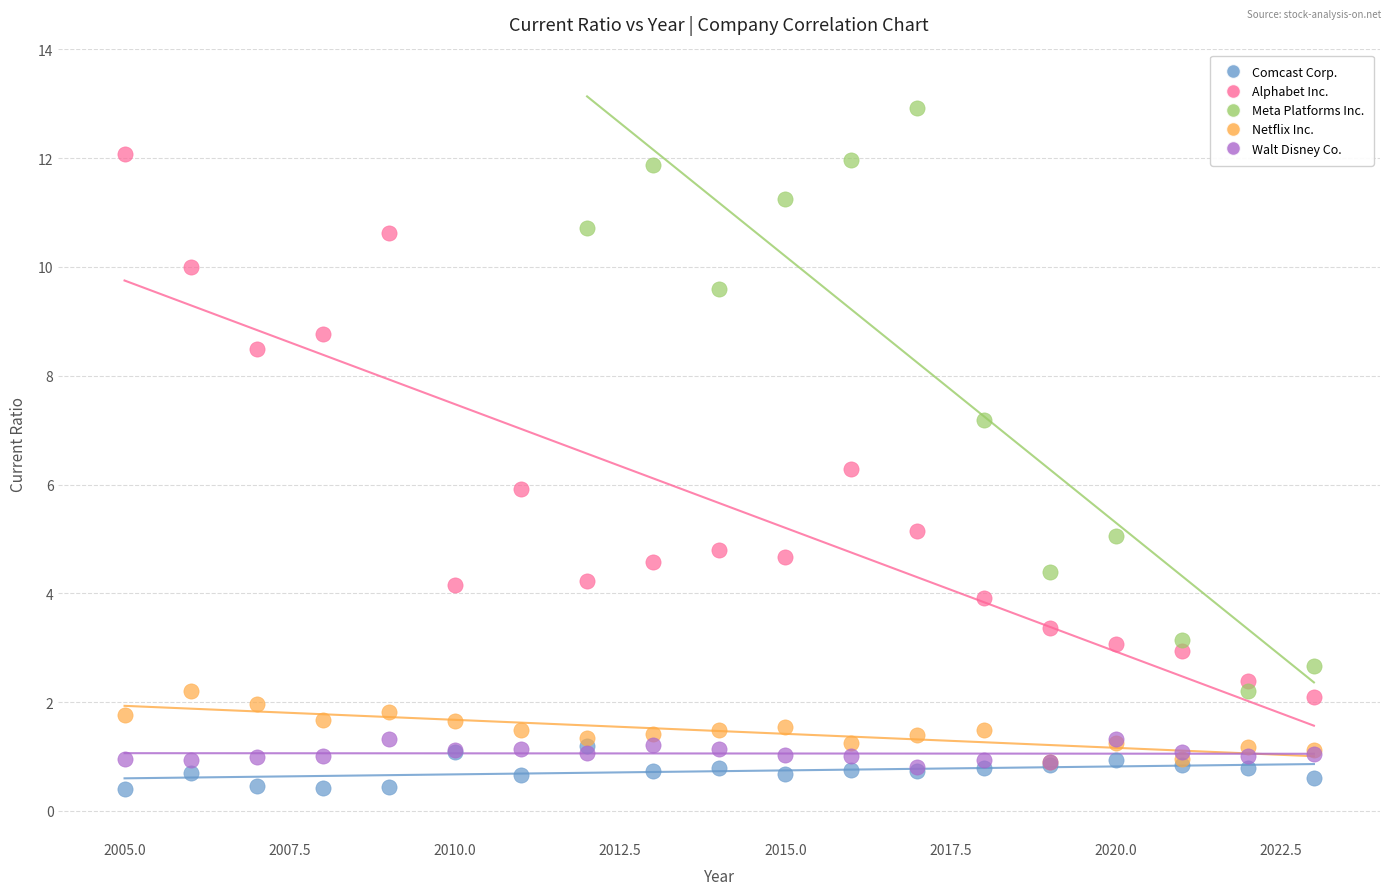

Which series has the largest Y range (max minus min)?

Meta Platforms Inc.